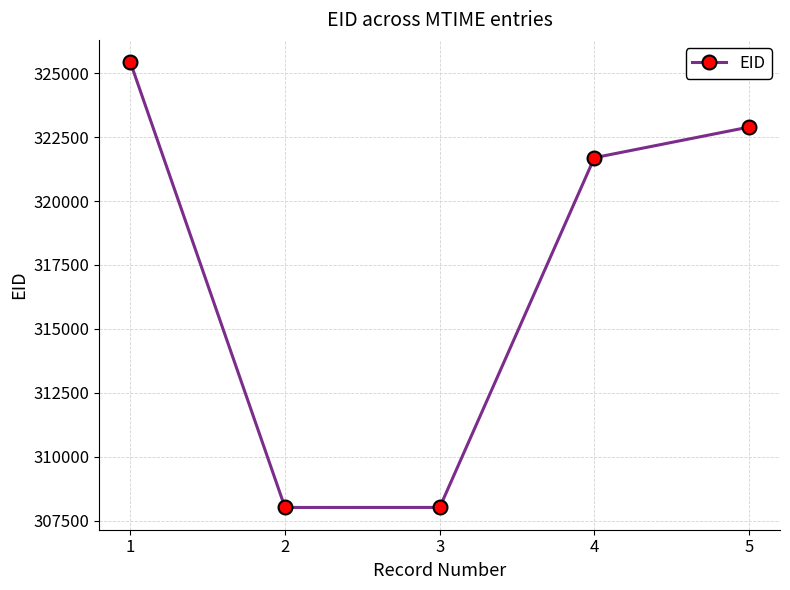

At which label does the data first exceed 321696?

1